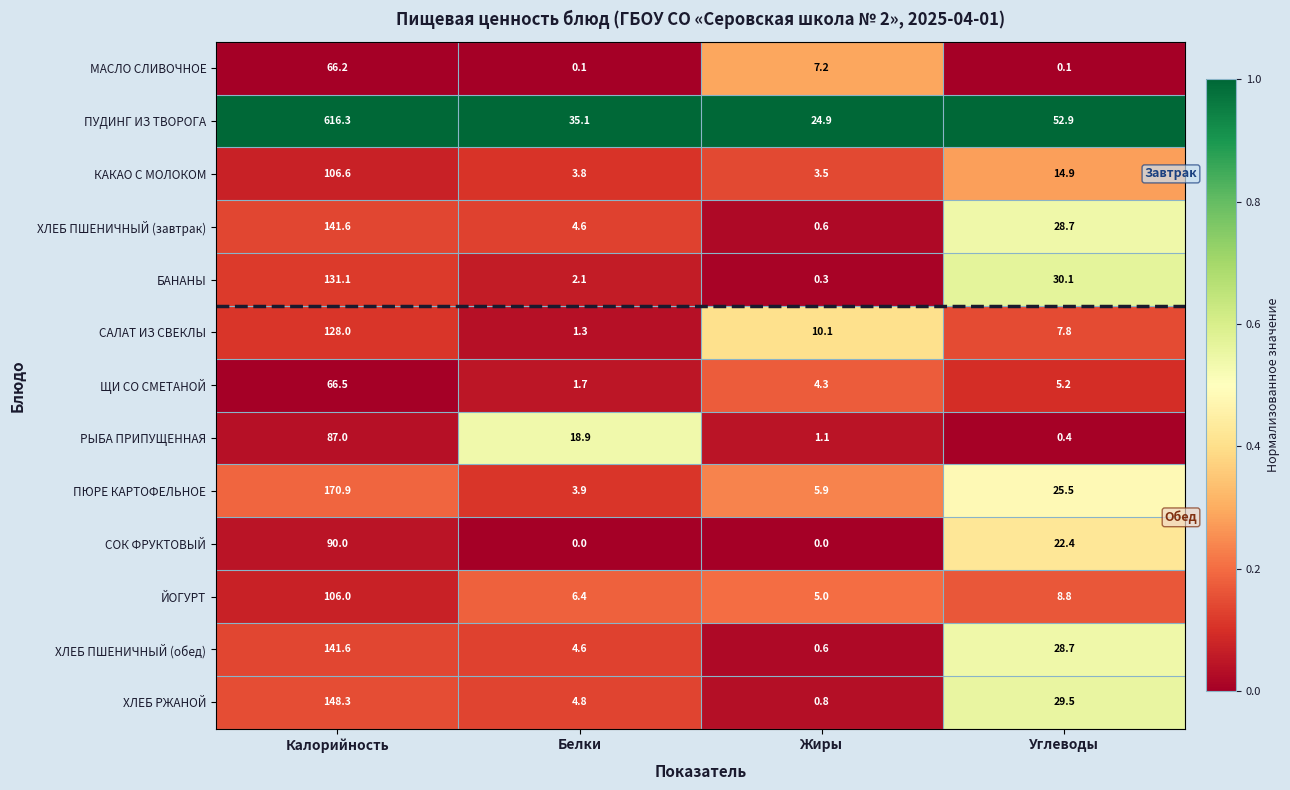

The РЫБА ПРИПУЩЕННАЯ series shows 1.1 at Жиры. True or false?

True